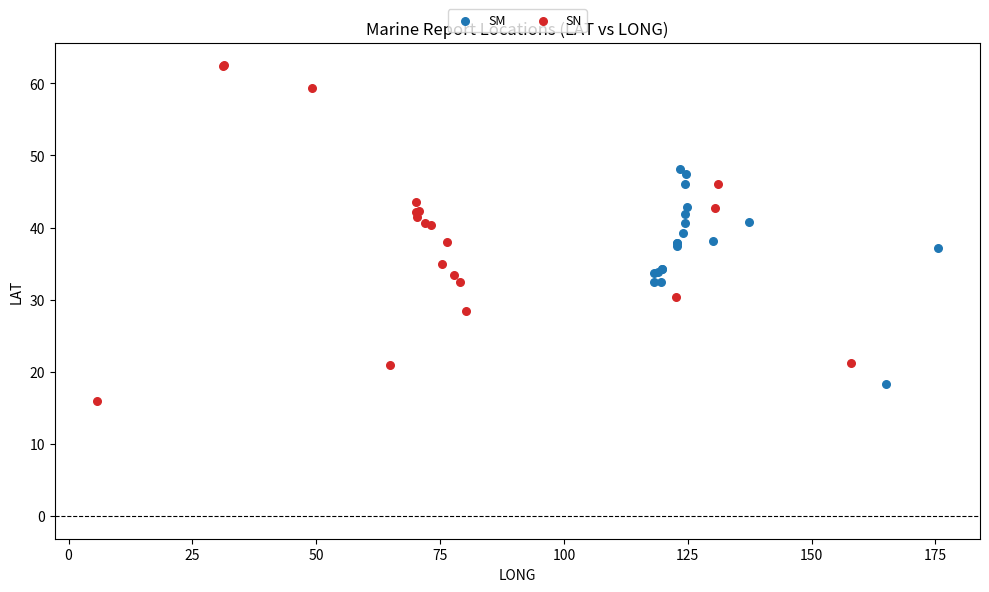

Which series contains the highest Y value?

SN